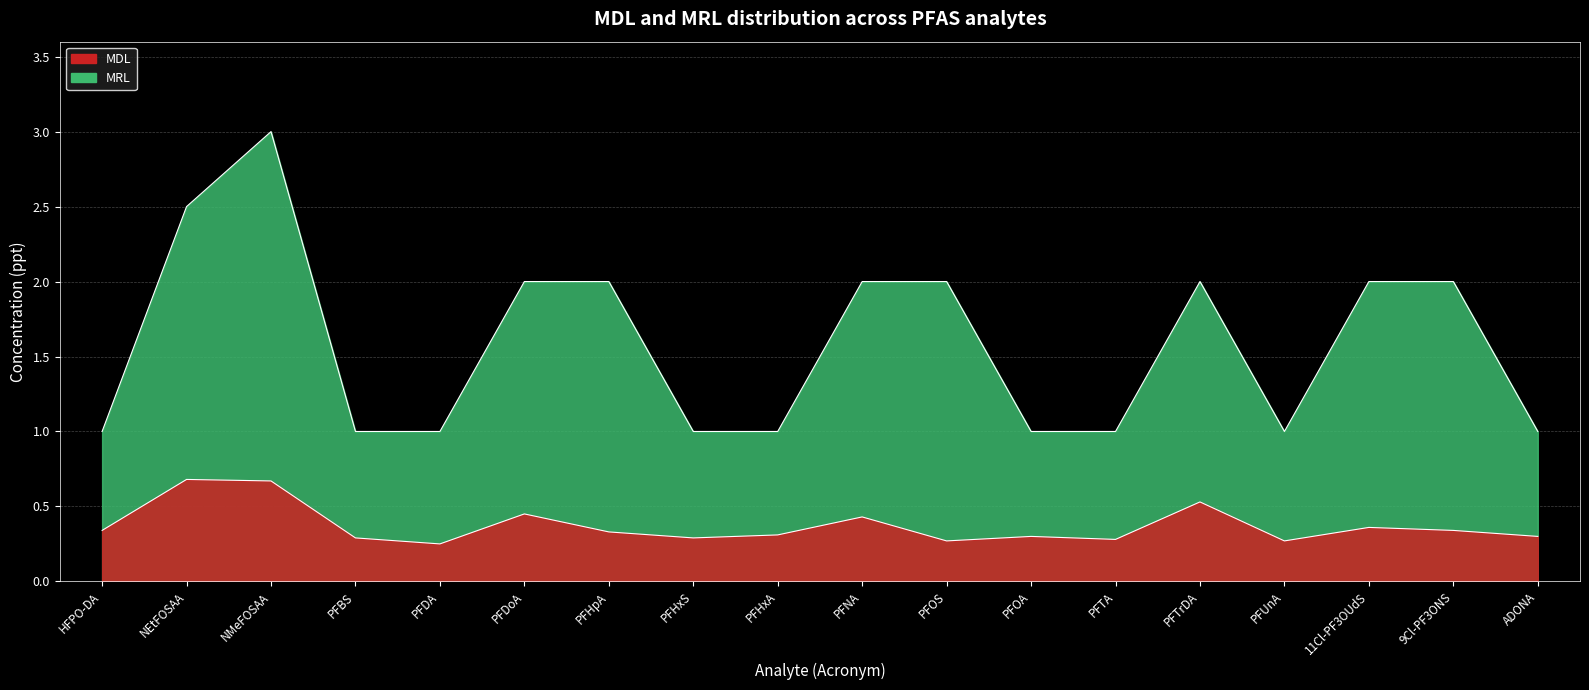

Which has a higher value, PFDoA or PFTrDA?

PFTrDA